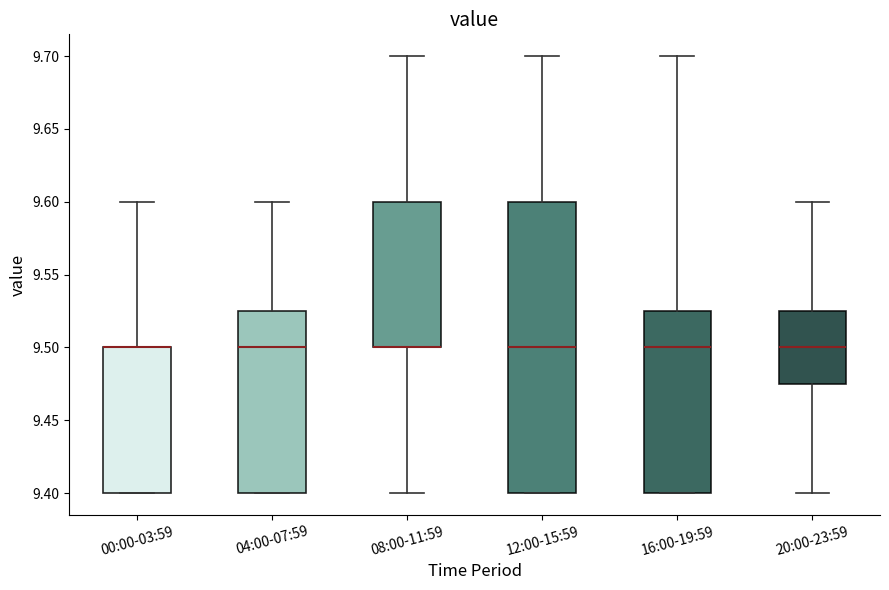

Comparing the boxes themselves (not the whiskers), which one is the tallest?

12:00-15:59